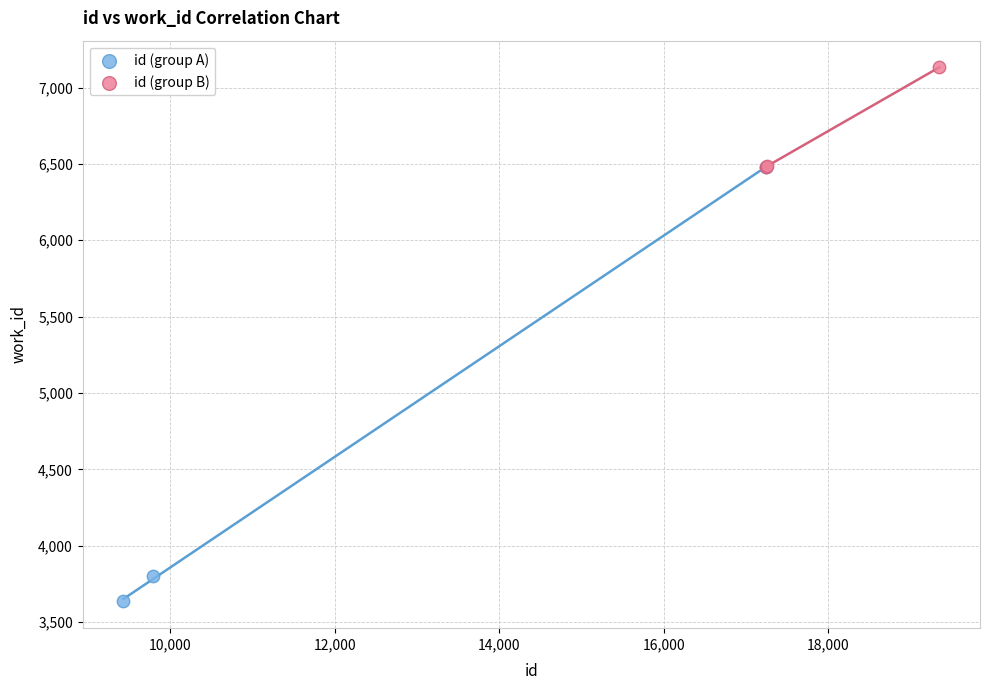

Which series contains the highest Y value?

id (group B)